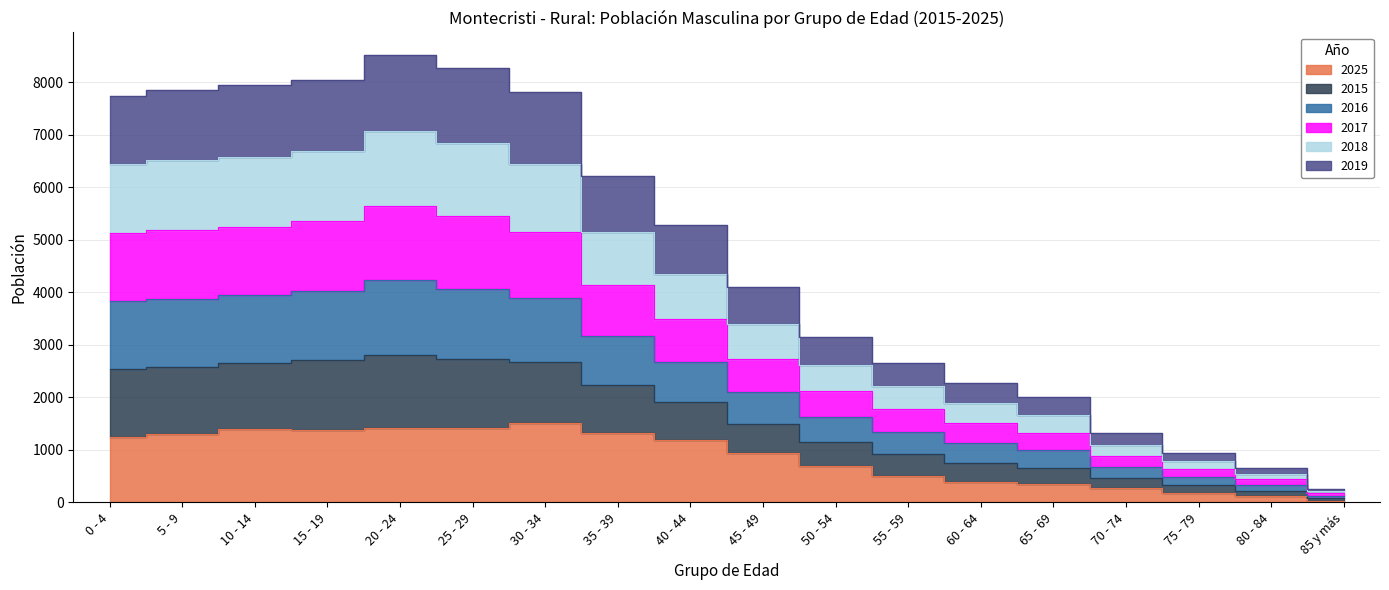

Where is the first local maximum for 2018?

20 - 24